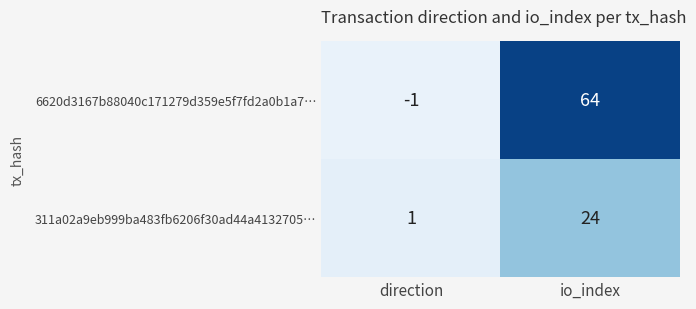

What value does the 311a02a9eb999ba483fb6206f30ad44a4132705… series have at io_index, to the nearest 5?

25